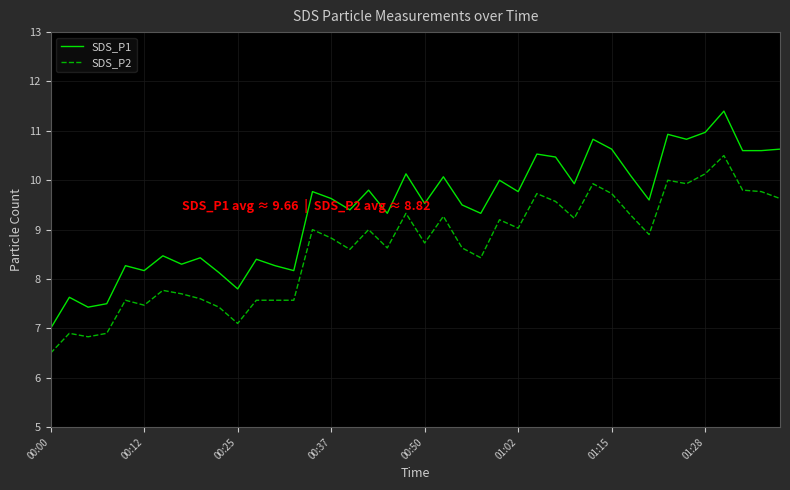

What is the average value of the SDS_P2 series?

8.6